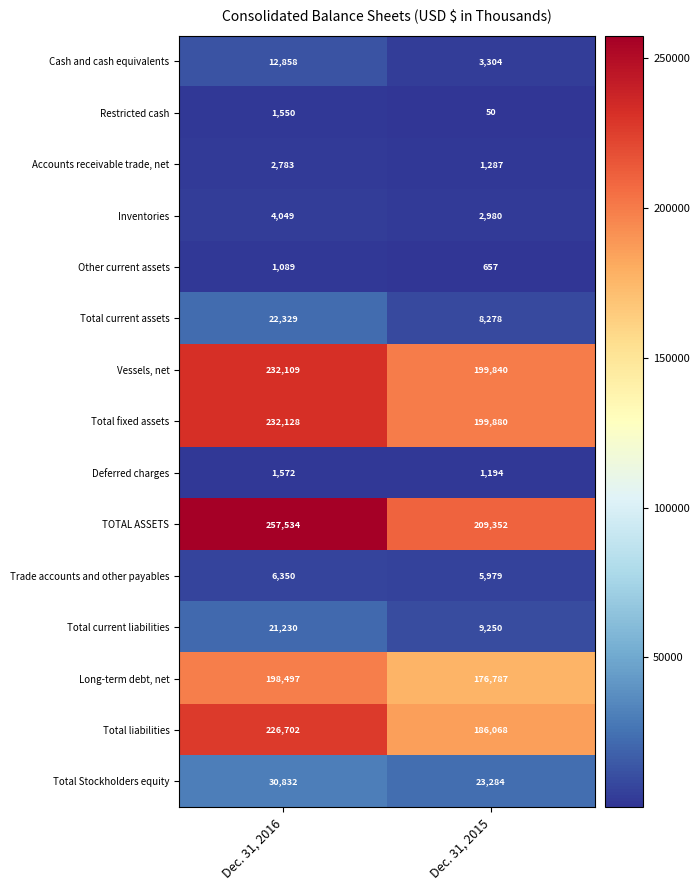

Reading left to right, transcribe all the data shown in this chart.

Cash and cash equivalents: Dec. 31, 2016=12858	Dec. 31, 2015=3304
Restricted cash: Dec. 31, 2016=1550	Dec. 31, 2015=50
Accounts receivable trade, net: Dec. 31, 2016=2783	Dec. 31, 2015=1287
Inventories: Dec. 31, 2016=4049	Dec. 31, 2015=2980
Other current assets: Dec. 31, 2016=1089	Dec. 31, 2015=657
Total current assets: Dec. 31, 2016=22329	Dec. 31, 2015=8278
Vessels, net: Dec. 31, 2016=232109	Dec. 31, 2015=199840
Total fixed assets: Dec. 31, 2016=232128	Dec. 31, 2015=199880
Deferred charges: Dec. 31, 2016=1572	Dec. 31, 2015=1194
TOTAL ASSETS: Dec. 31, 2016=257534	Dec. 31, 2015=209352
Trade accounts and other payables: Dec. 31, 2016=6350	Dec. 31, 2015=5979
Total current liabilities: Dec. 31, 2016=21230	Dec. 31, 2015=9250
Long-term debt, net: Dec. 31, 2016=198497	Dec. 31, 2015=176787
Total liabilities: Dec. 31, 2016=226702	Dec. 31, 2015=186068
Total Stockholders equity: Dec. 31, 2016=30832	Dec. 31, 2015=23284